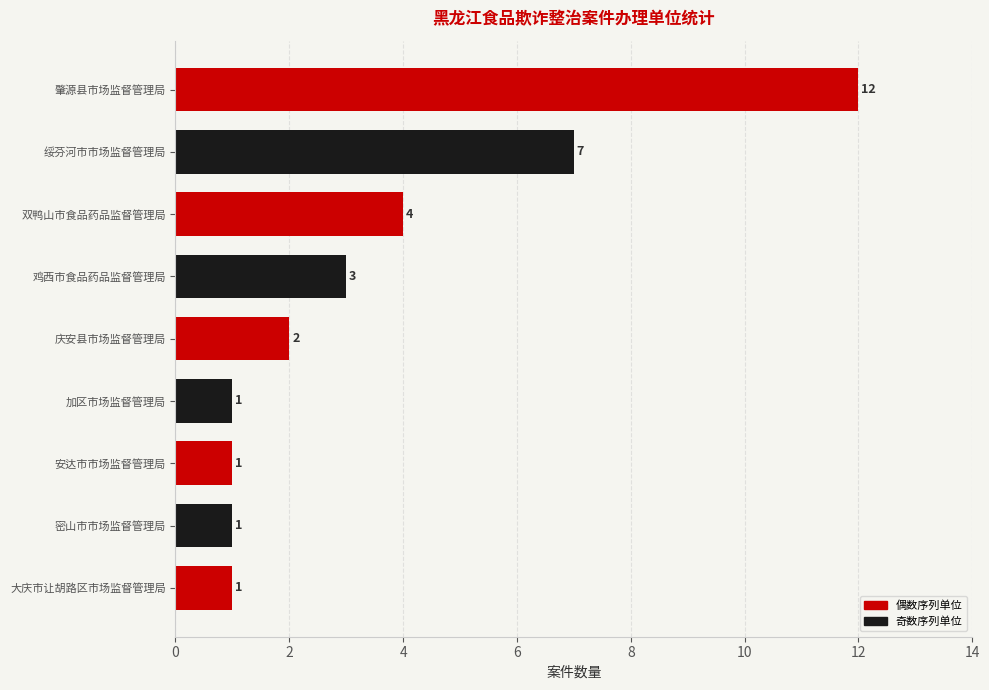

How many bars are there in total?

9